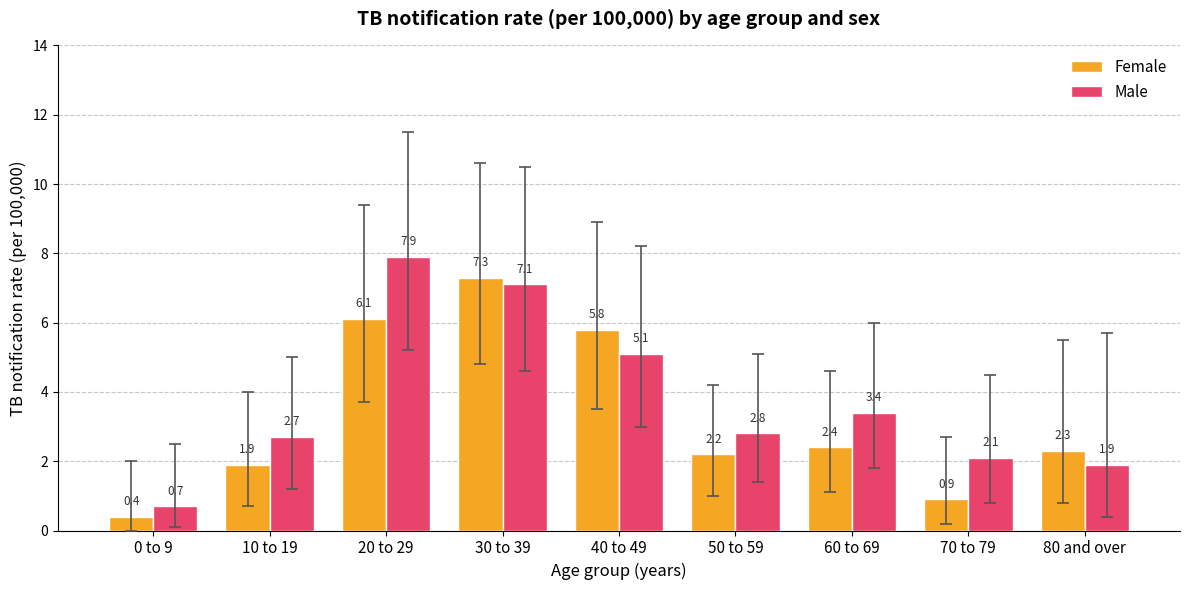

Reading right to left, what are all the values shown in this chart?

Female: 2.3	0.9	2.4	2.2	5.8	7.3	6.1	1.9	0.4
Male: 1.9	2.1	3.4	2.8	5.1	7.1	7.9	2.7	0.7